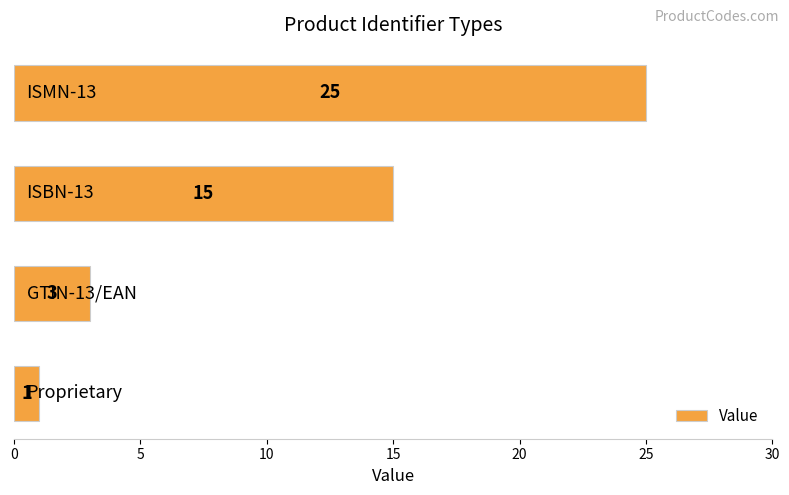

What is the maximum value shown in the chart?

25